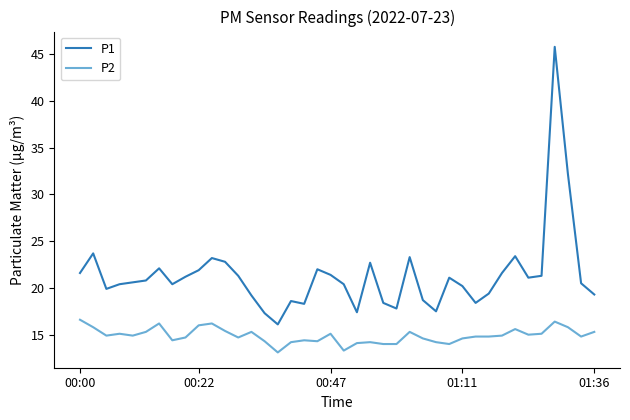

What is the maximum value shown in the chart?

45.8